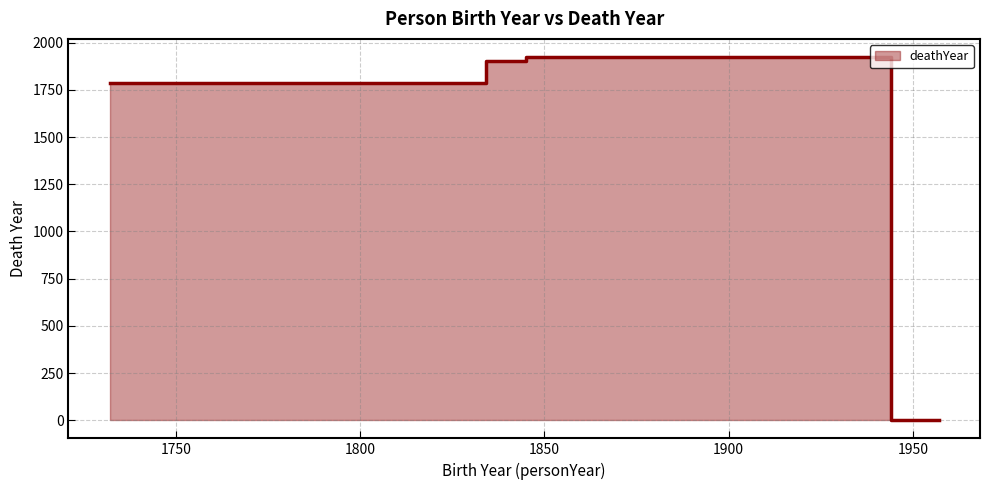

What position from the right is 1944?

3